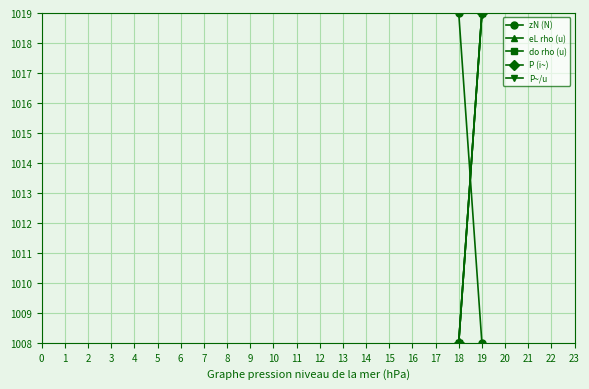

At 18, list the series in order from smallest to largest.

eL rho (u), do rho (u), P (i~), P~/u, zN (N)